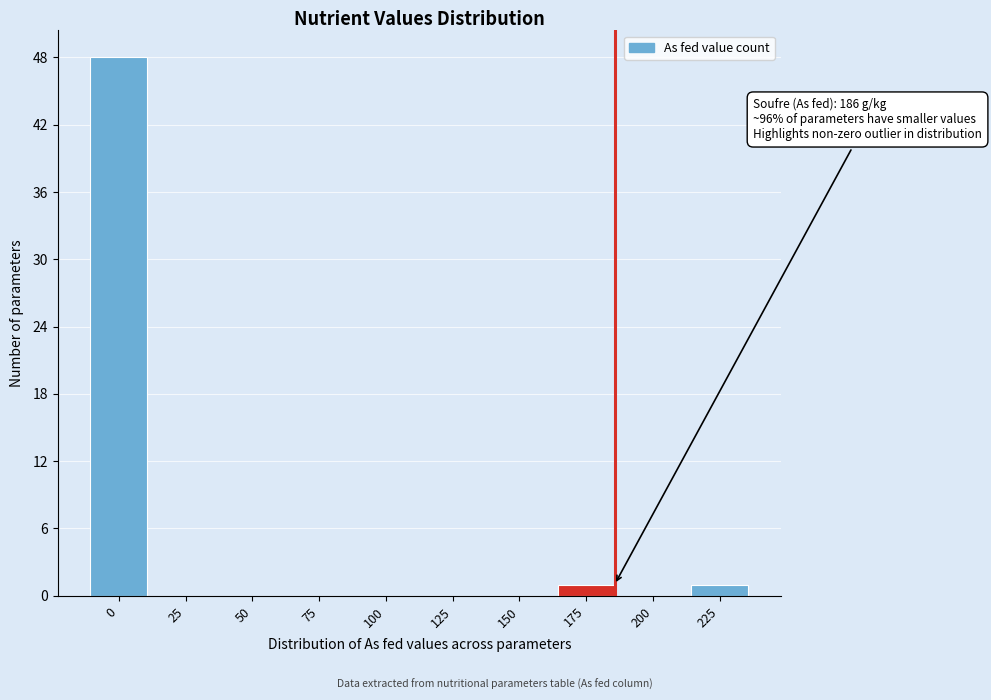

Reading left to right, what are all the values shown in this chart?

0=48	25=0	50=0	75=0	100=0	125=0	150=0	175=1	200=0	225=1